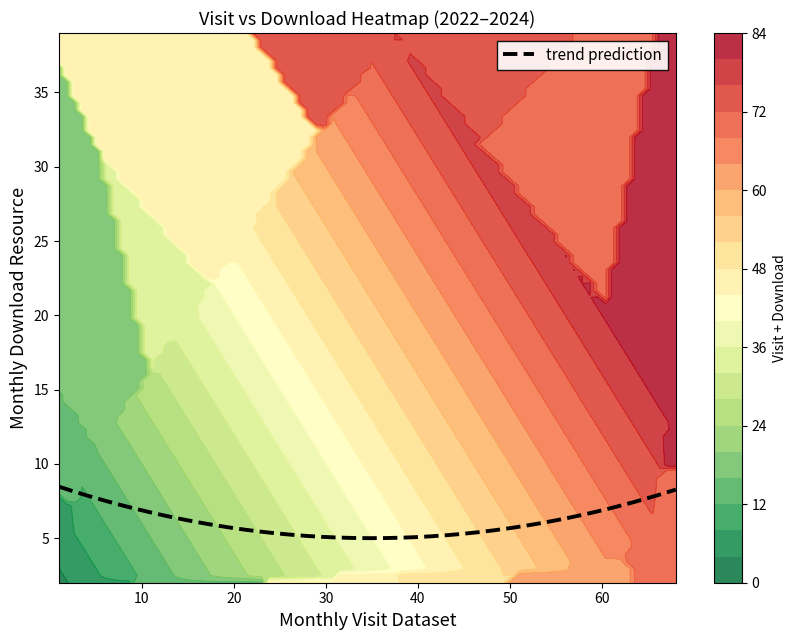

List the series in order of their overall mean, lowest first.

download, visit